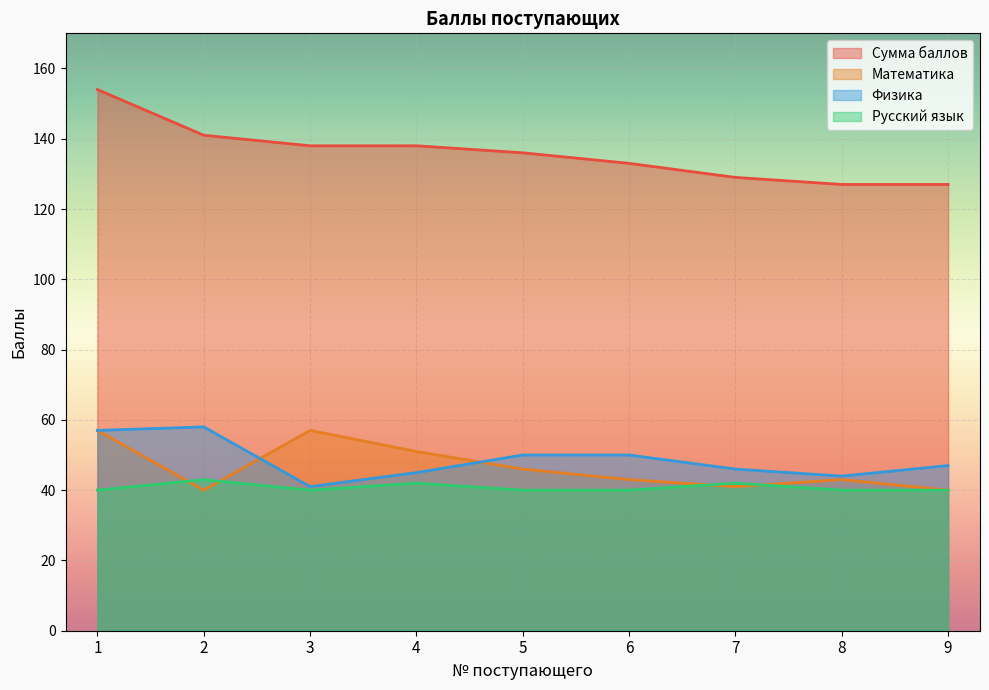

True or false: Русский язык and Физика intersect in this chart.

False